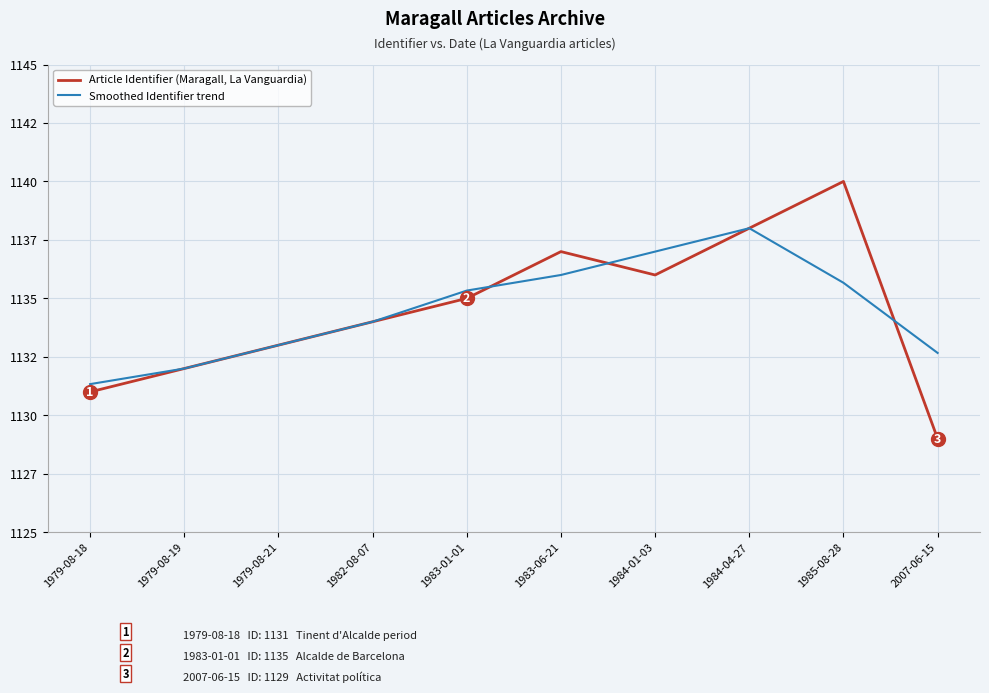

What is the label of the 4th point from the right?

1984-01-03